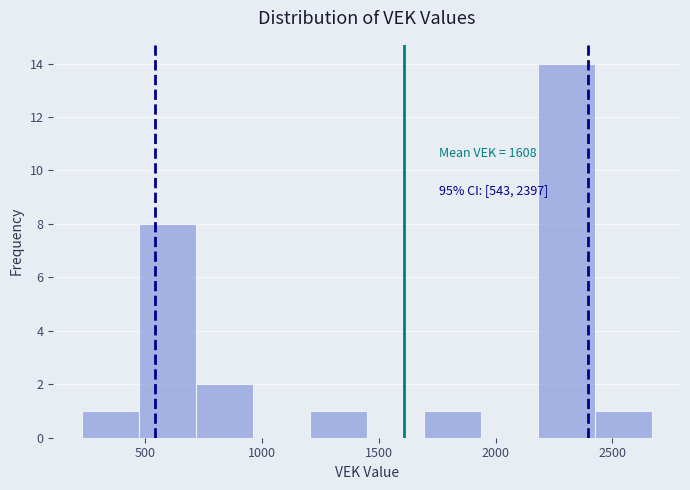

Which range on the x-axis has the tallest bar?

2200 to 2400